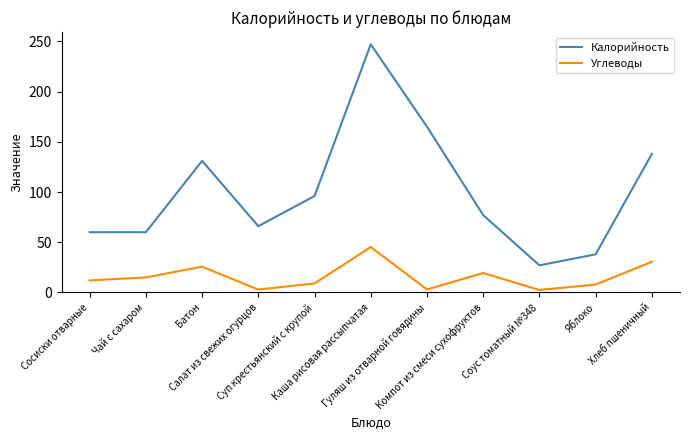

What is the minimum value shown in the chart?

2.5